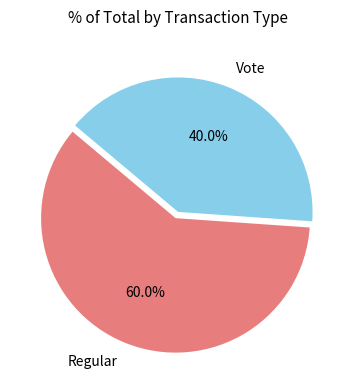

To the nearest percent, what is the combined percentage of Vote and Regular?

100%